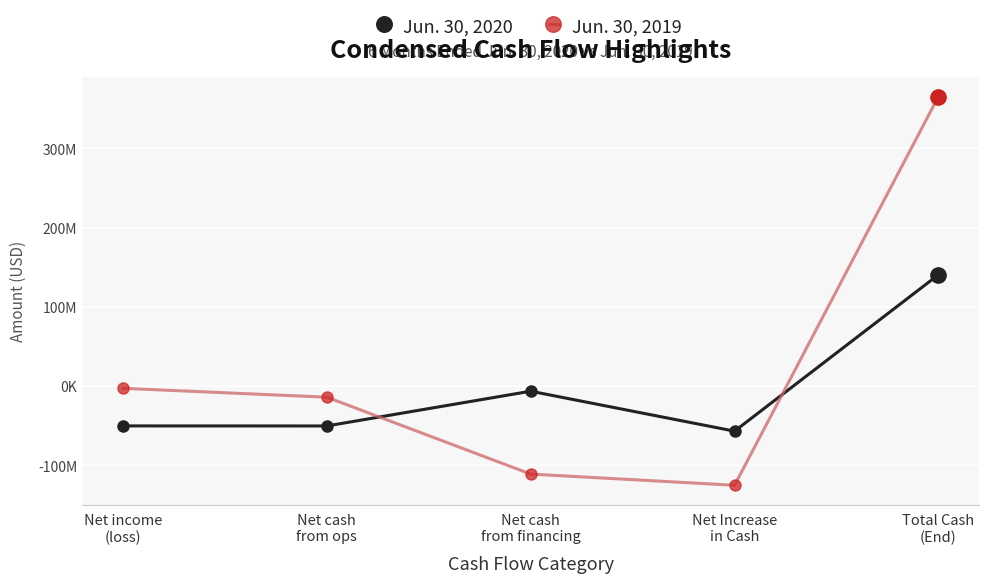

Which series has the largest total across all categories?

Jun. 30, 2019